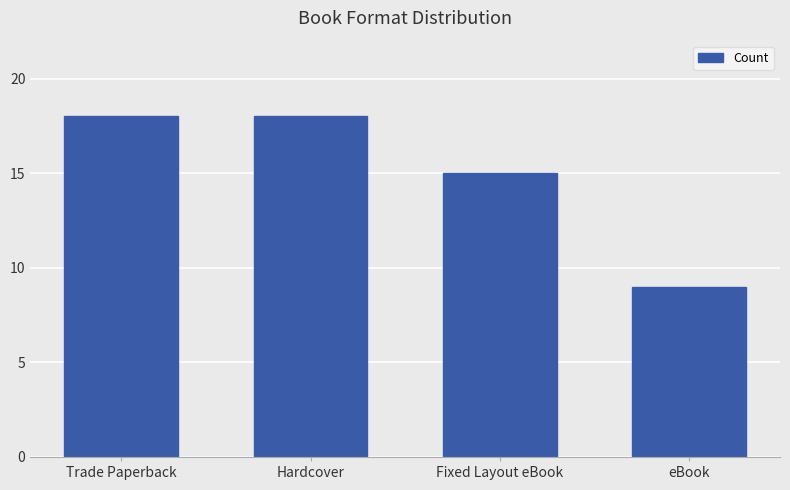

Which has a higher value, eBook or Fixed Layout eBook?

Fixed Layout eBook